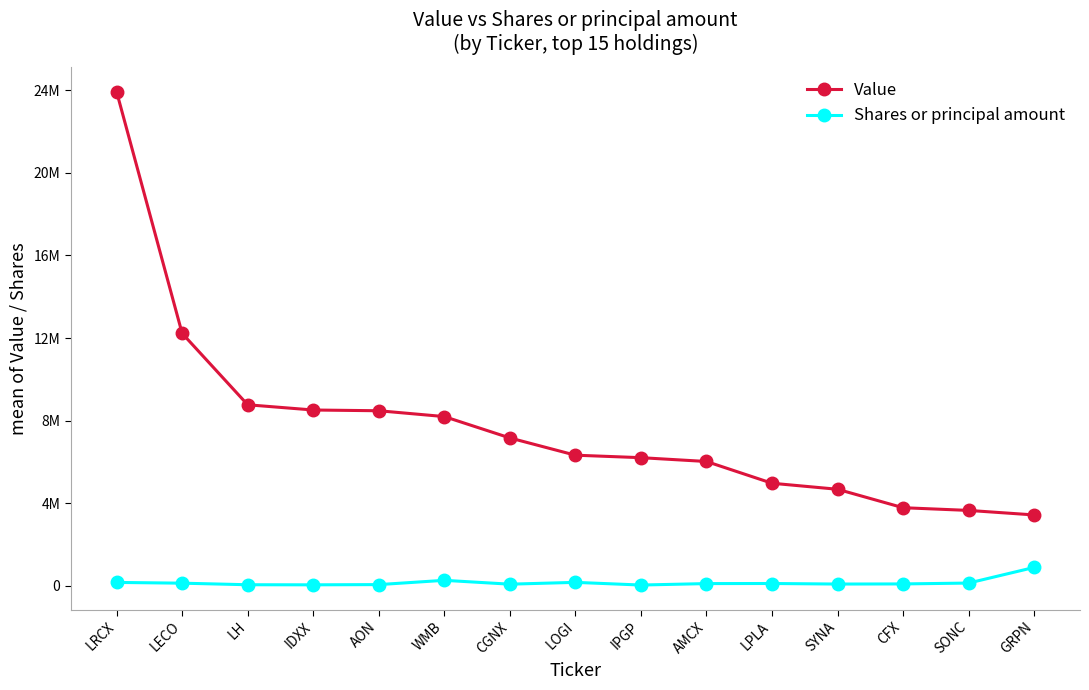

What is the approximate value of Shares or principal amount at CGNX?

84400